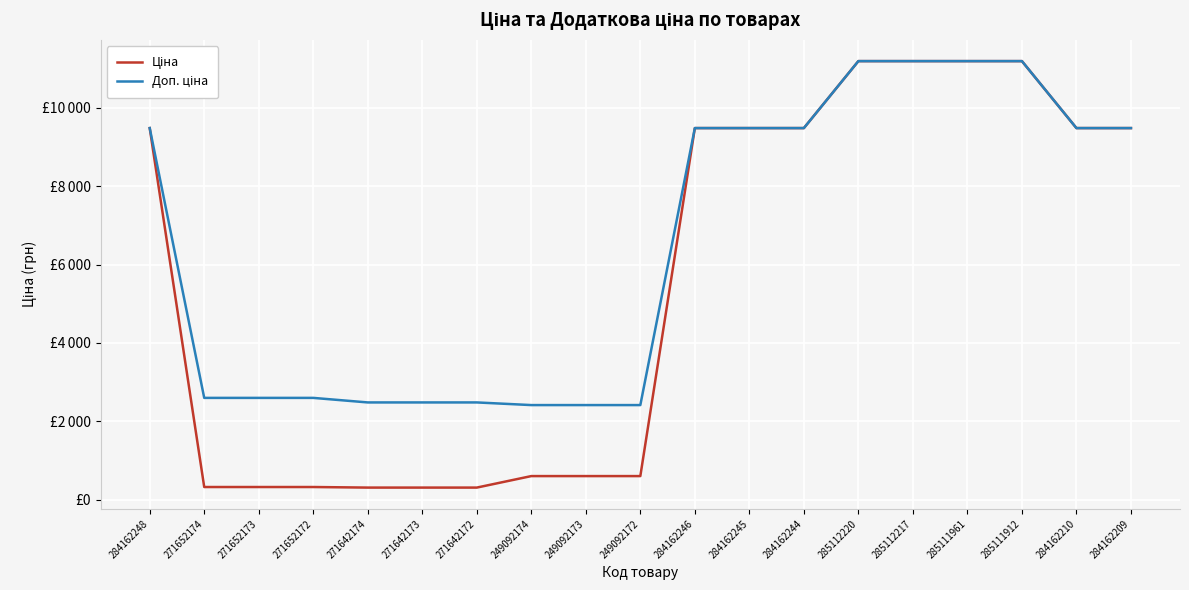

True or false: Доп. ціна and Ціна cross at least once.

False